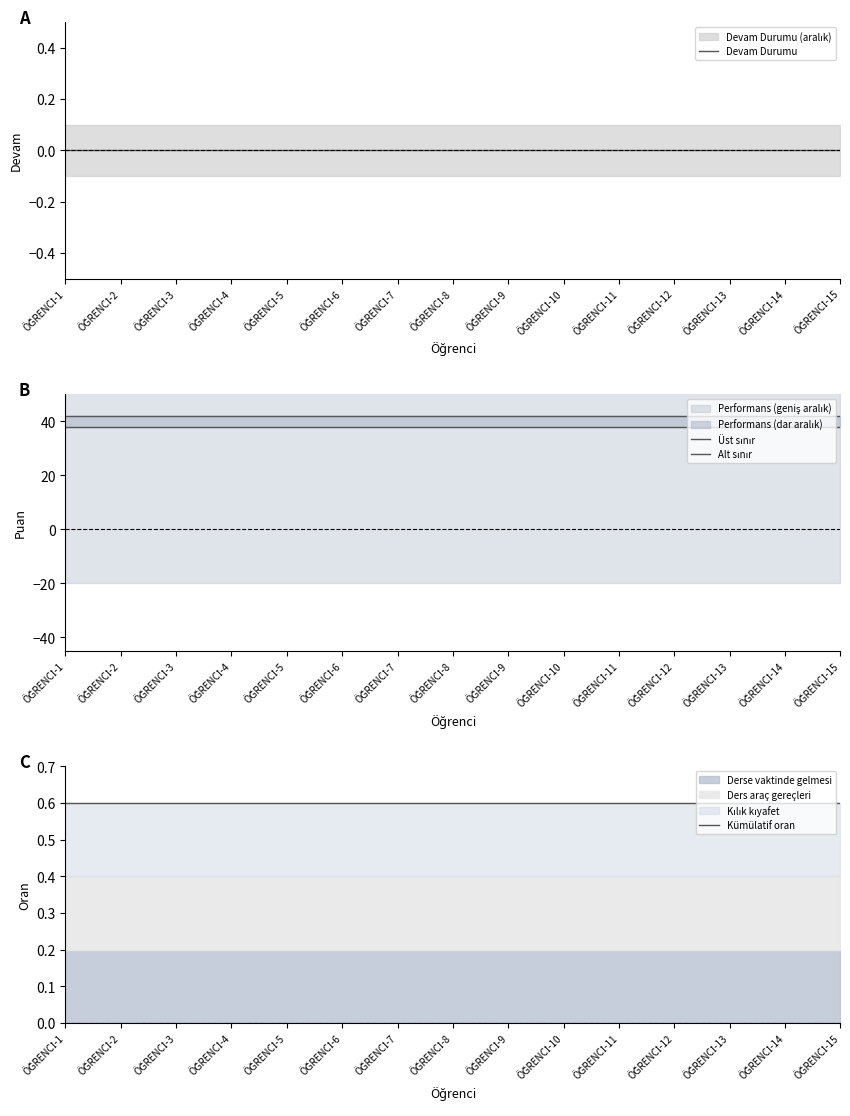

At which label does Üst sınır reach its peak?

ÖĞRENCİ-1